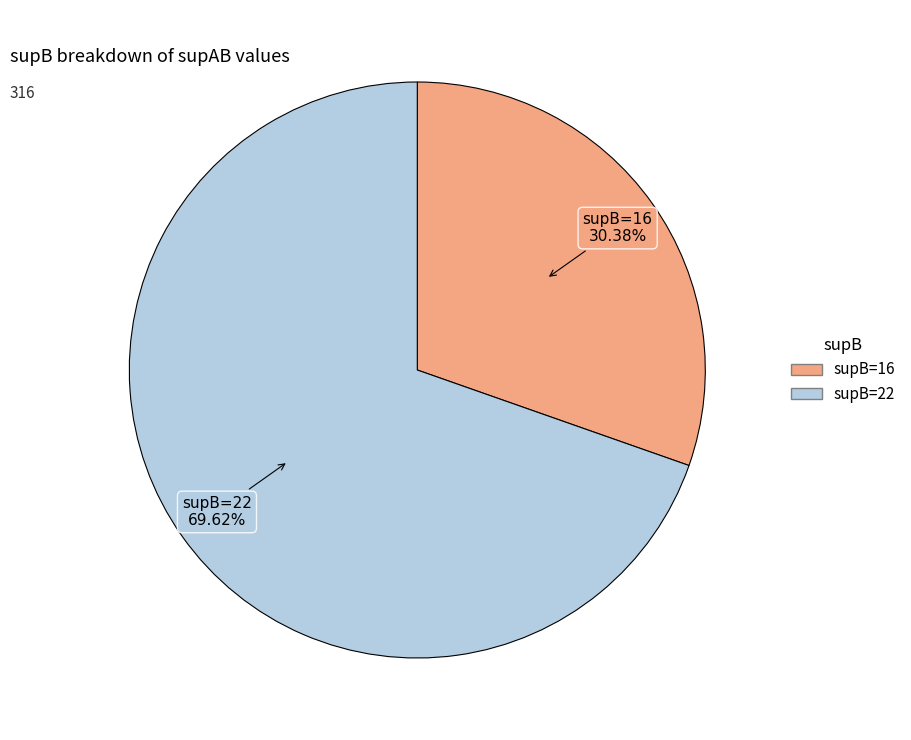

Is there any slice that represents more than half of the pie?

Yes